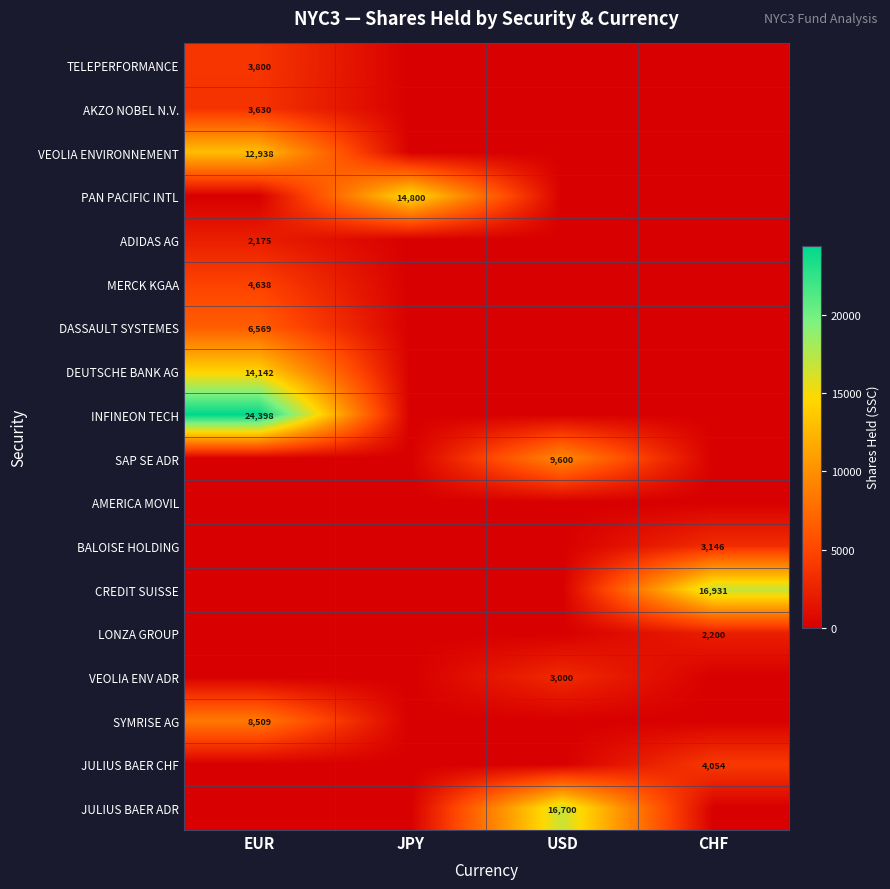

Is it true that MERCK KGAA equals 6741 at EUR?

False